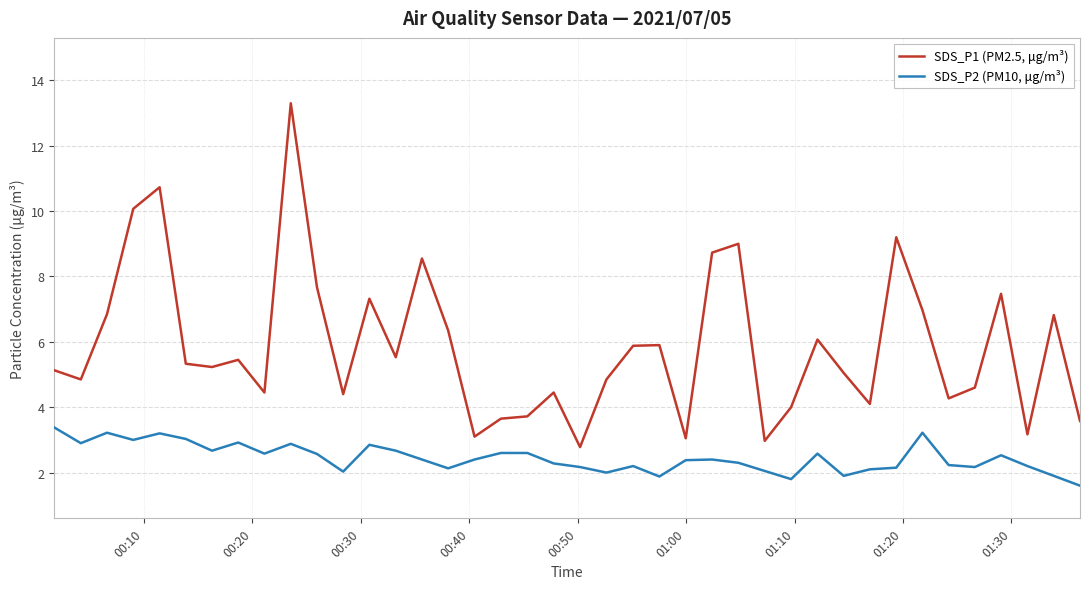

Which series has the largest total across all categories?

SDS_P1 (PM2.5, μg/m³)